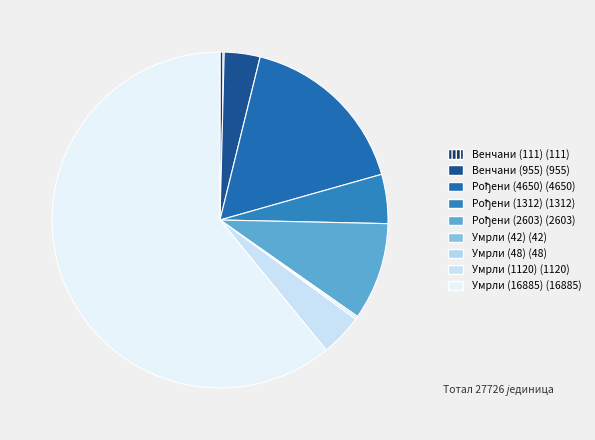

To the nearest percent, what is the average slice percentage?

11%